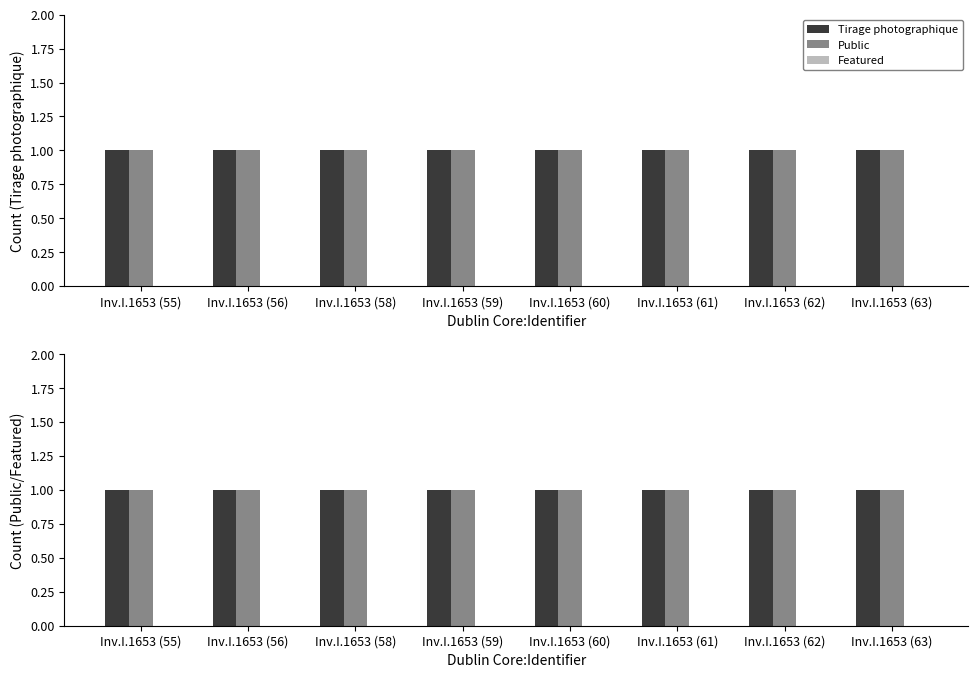

What is the maximum value shown in the chart?

1